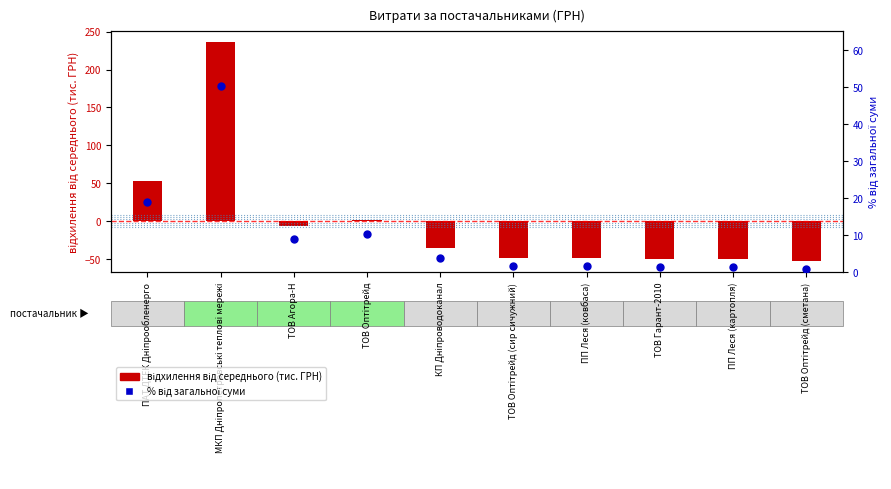

What are all the series names shown in the legend?

відхилення від середнього (тис. ГРН), % від загальної суми